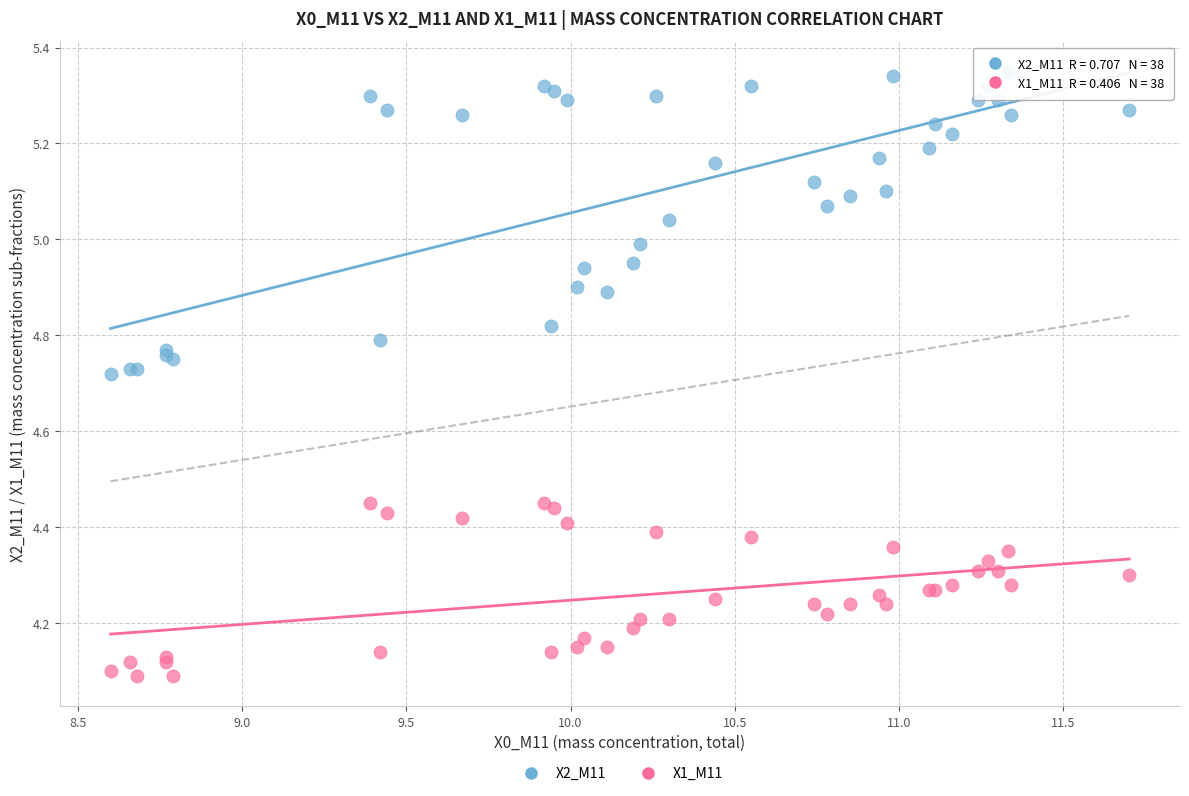

What is the X range (max minus min) for the scatter plot?

3.1